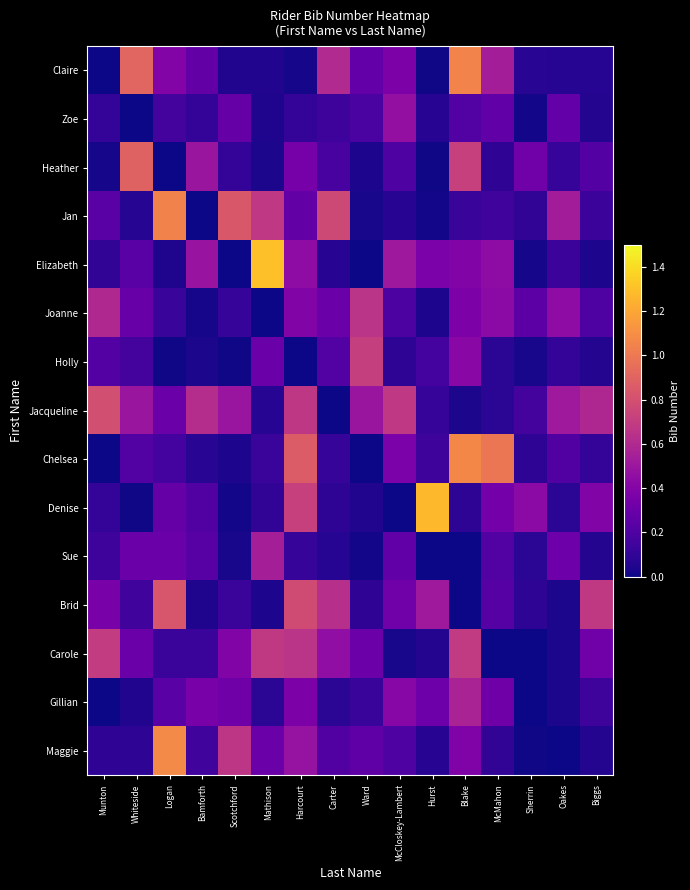

Between Carter and Blake, which is larger?

Blake